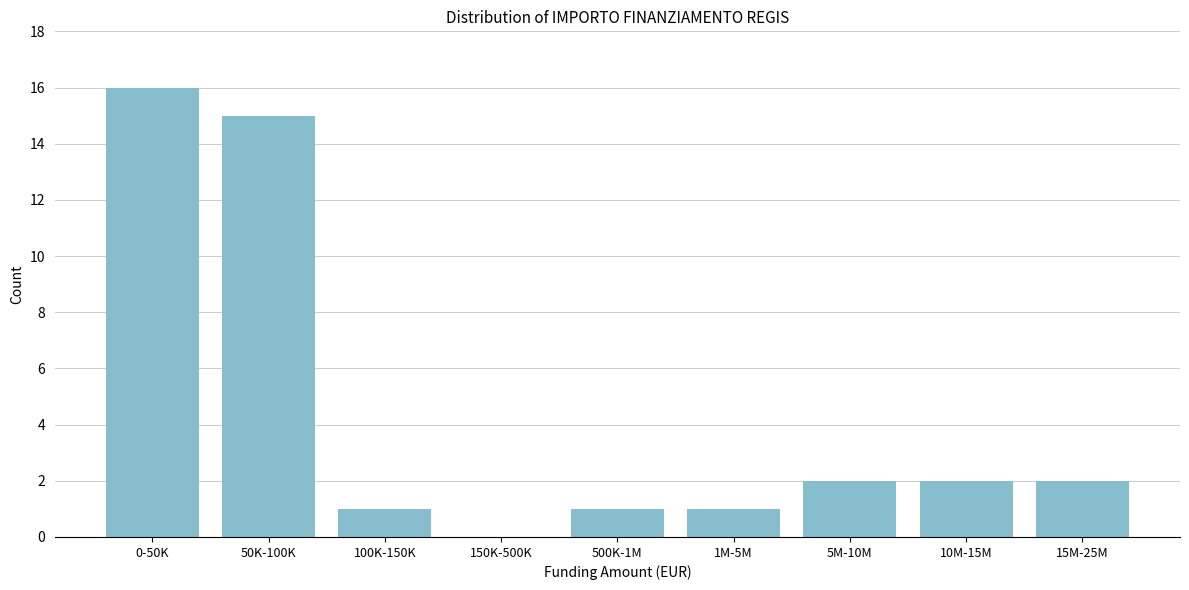

Reading left to right, list all the values displayed in this chart.

0-50K=16	50K-100K=15	100K-150K=1	150K-500K=0	500K-1M=1	1M-5M=1	5M-10M=2	10M-15M=2	15M-25M=2